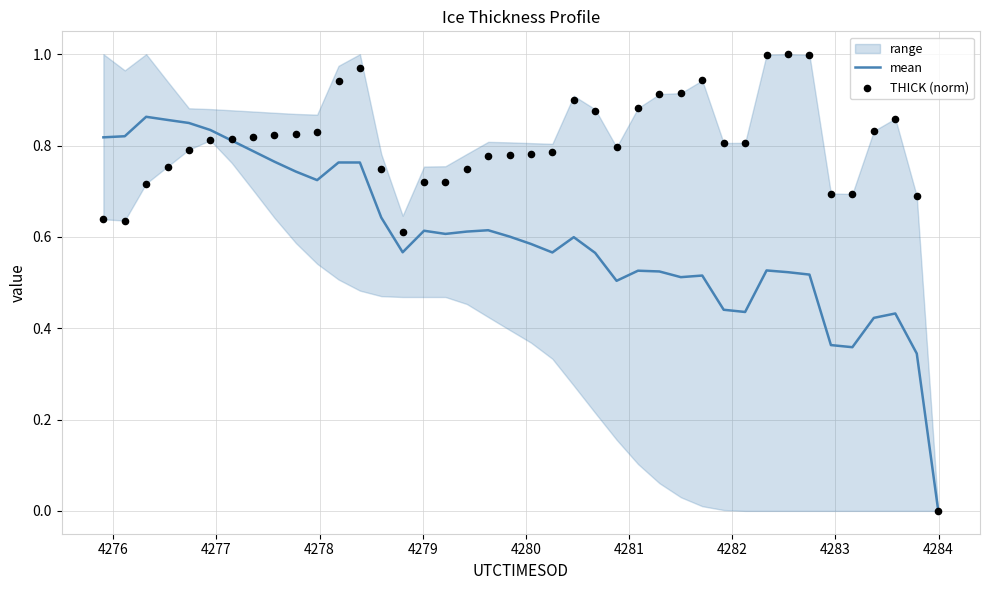

Is the value of mean at 15 greater than the value of THICK (norm) at 34?

No